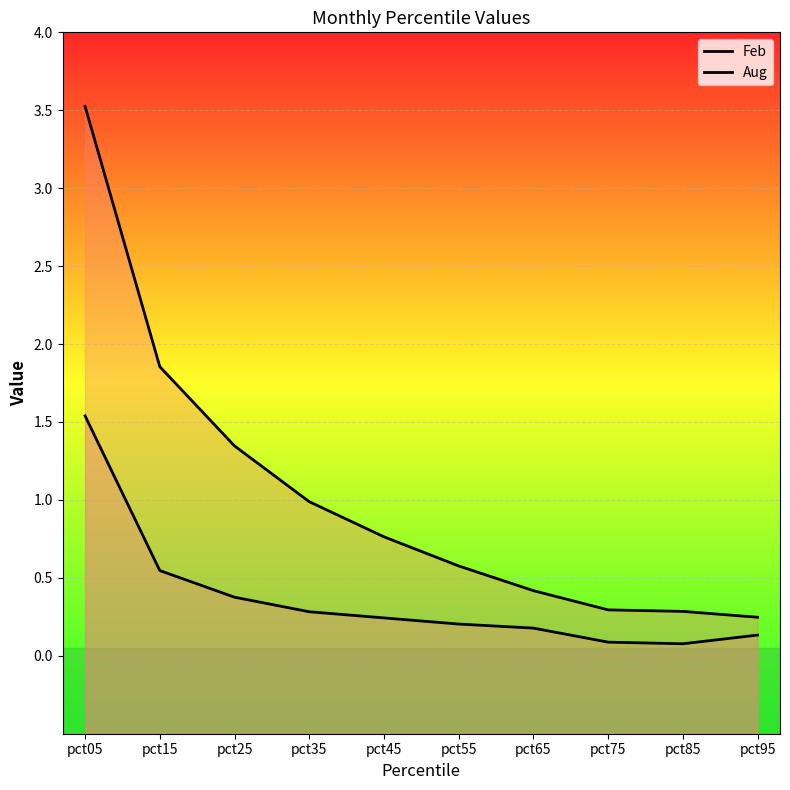

True or false: Feb has a value of 1.9 at pct15.

True